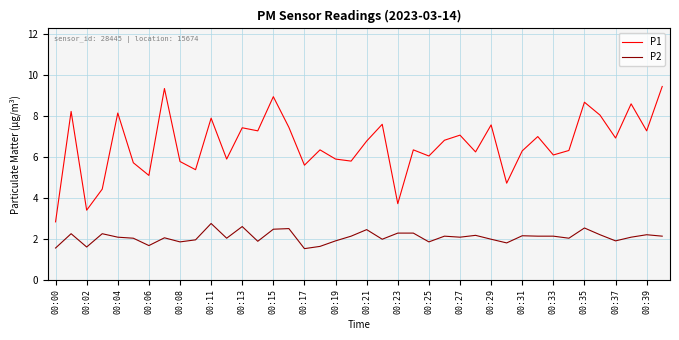

Rank the series by their average value, from highest to lowest.

P1, P2